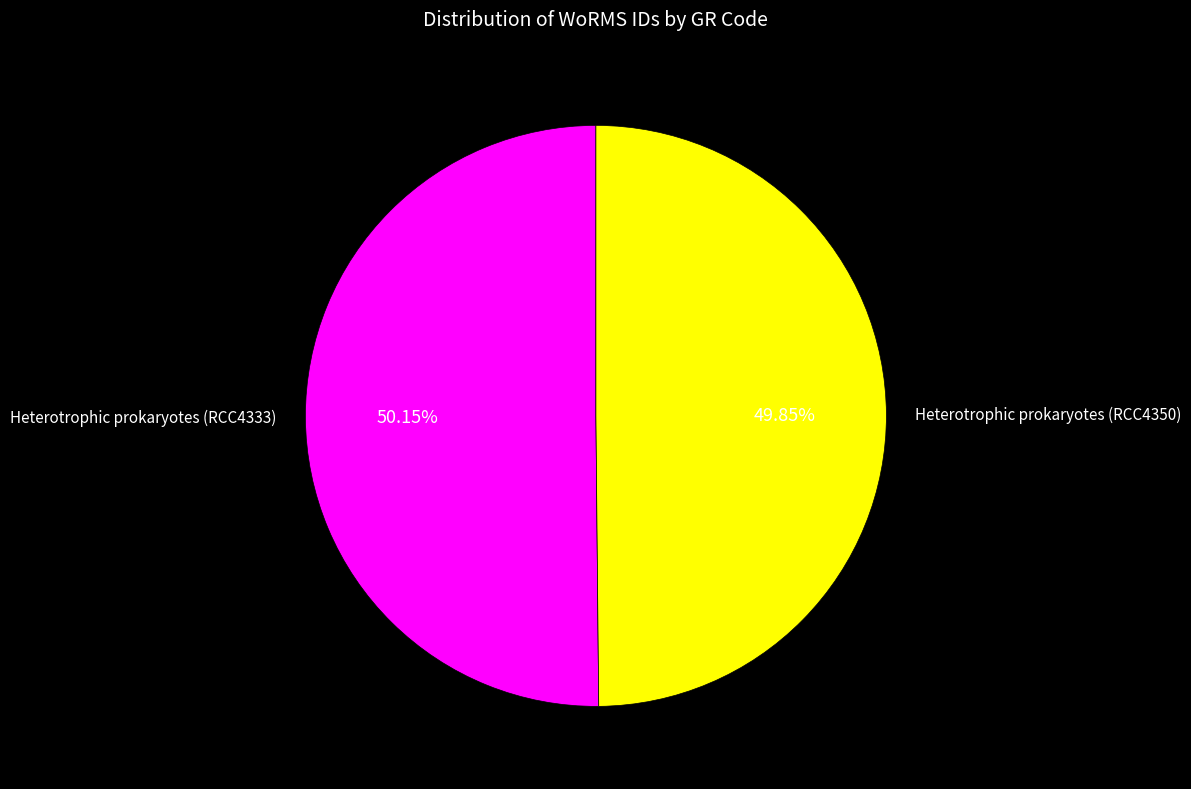

How many segments does this pie chart have?

2